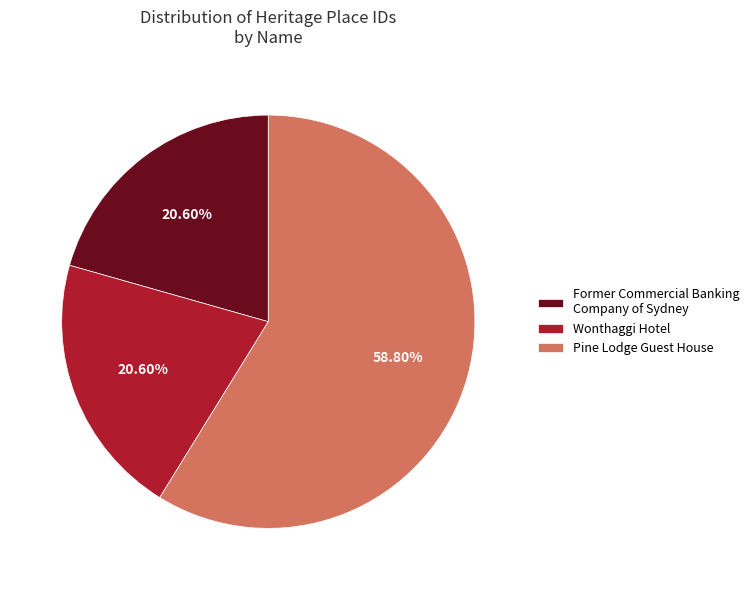

To the nearest percent, what is the difference between the largest and smallest slice percentages?

38%